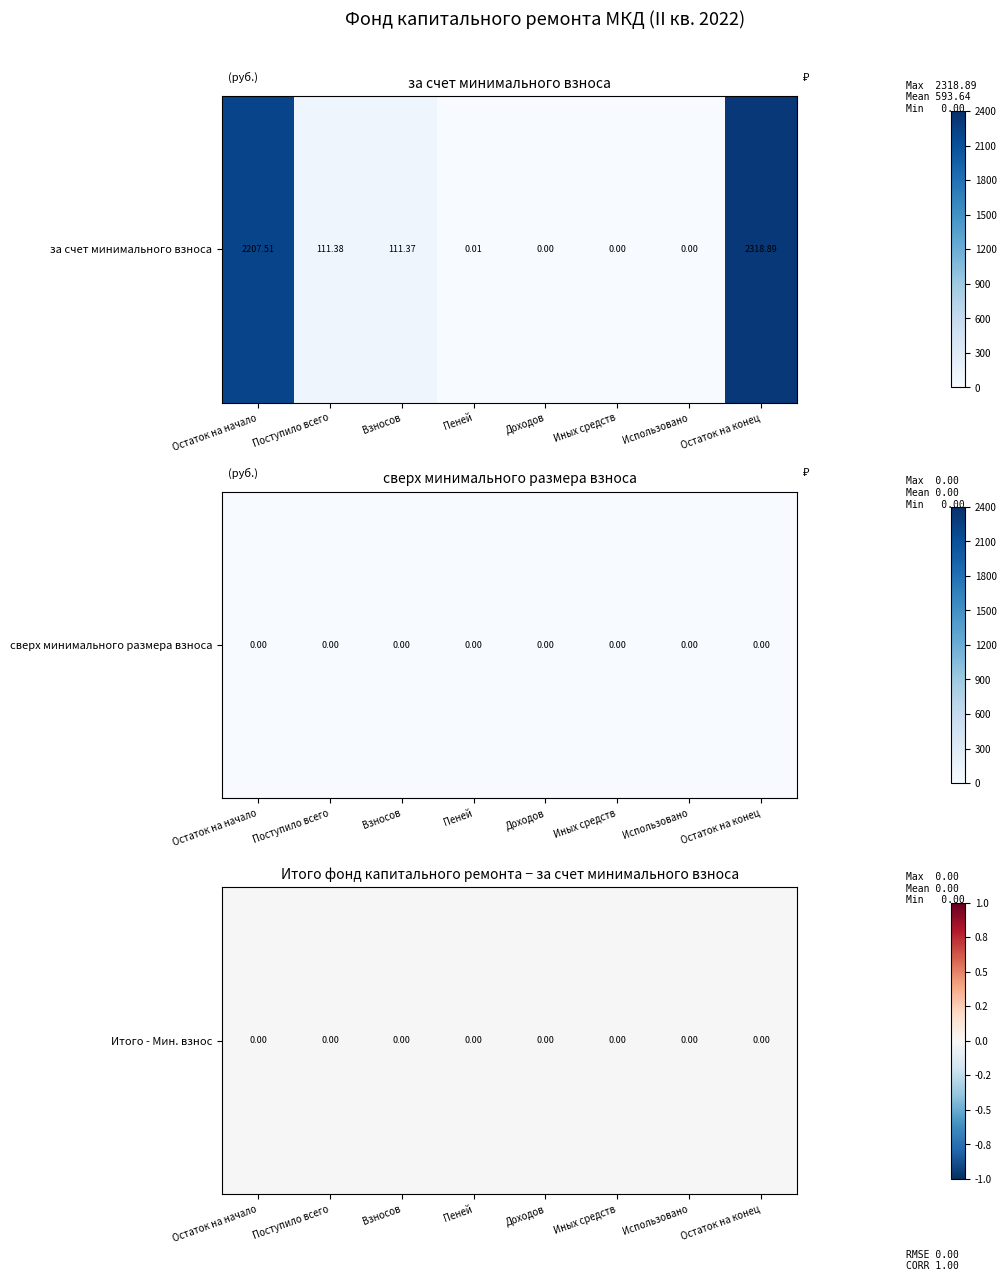

Where is сверх минимального размера взноса nearest to the value 0?

Остаток на начало